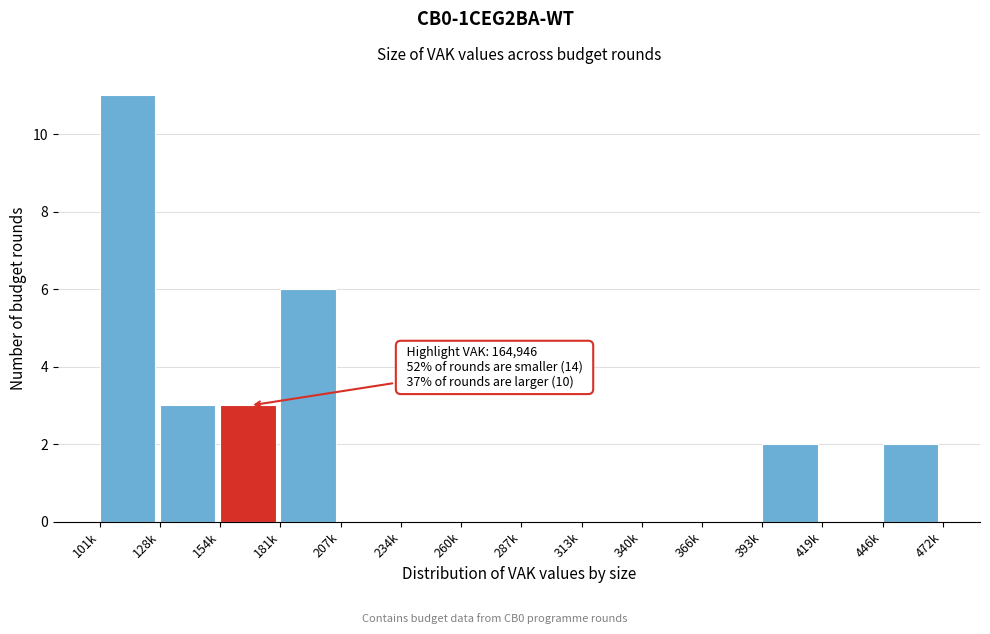

Reading left to right, transcribe all the data shown in this chart.

101k=11	128k=3	154k=3	181k=6	207k=0	234k=0	260k=0	287k=0	313k=0	340k=0	366k=0	393k=2	419k=0	446k=2